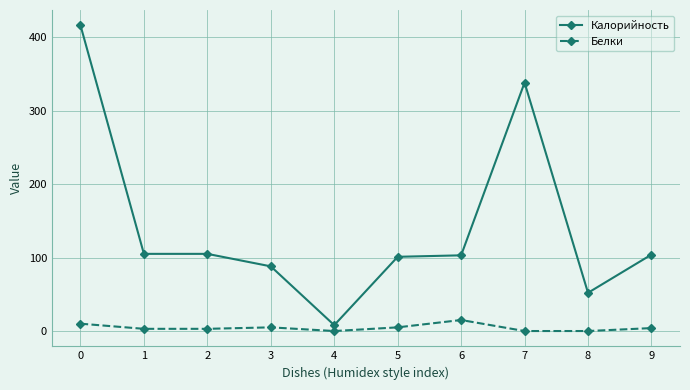

Read the Калорийность value at 1.

105